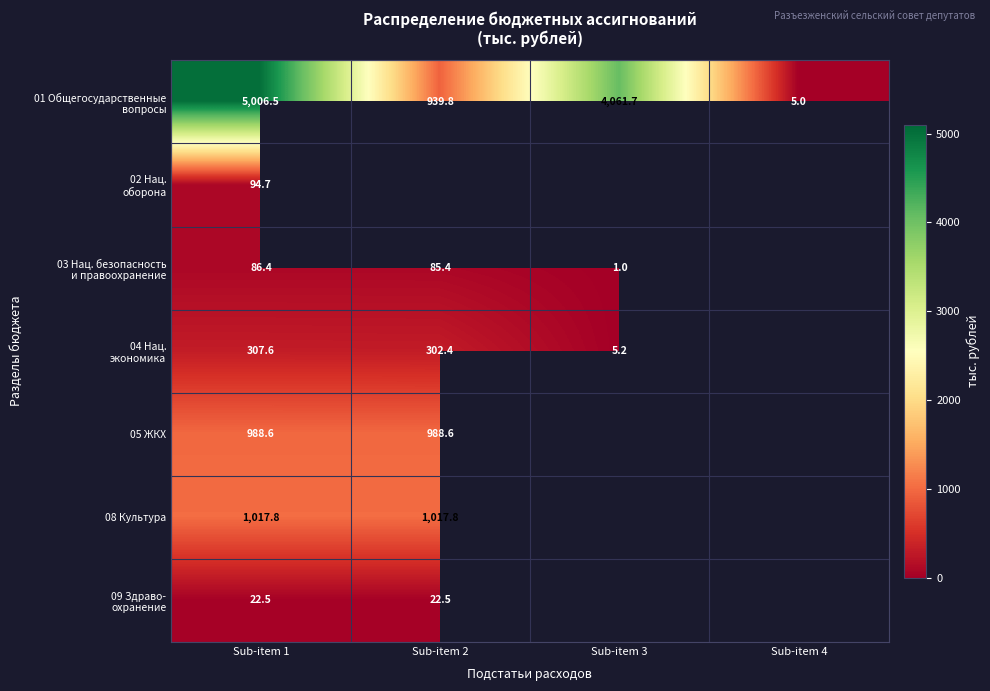

What is the total value across all series at Sub-item 1?

7524.1